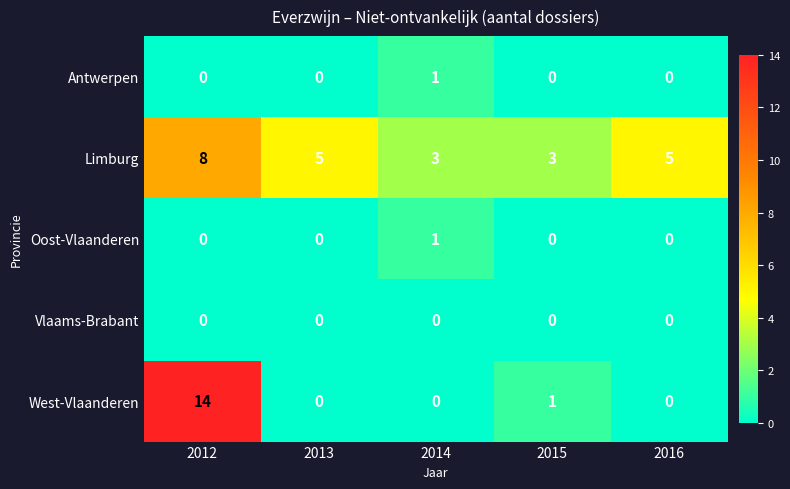

What is the maximum value shown in the chart?

14